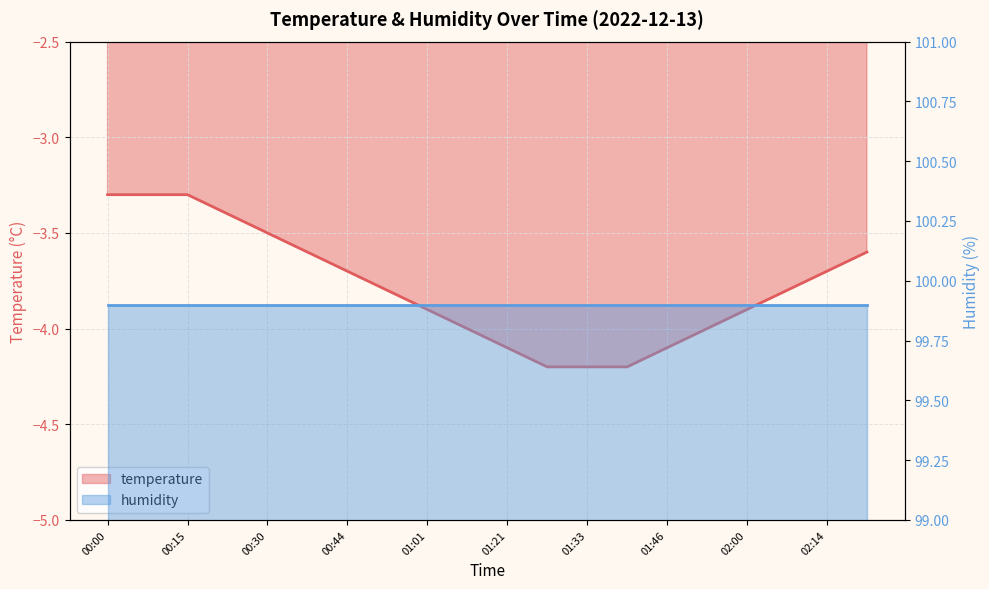

What is the change in value from 00:30 to 01:11?

-0.5